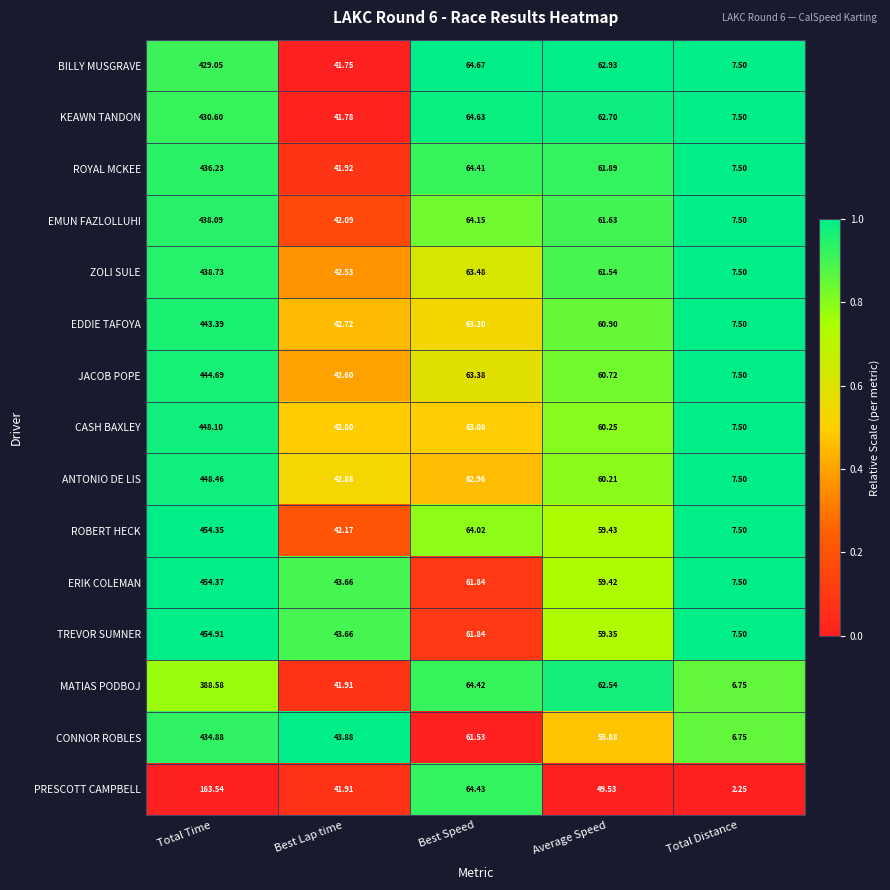

Which series has the largest range (max minus min)?

TREVOR SUMNER